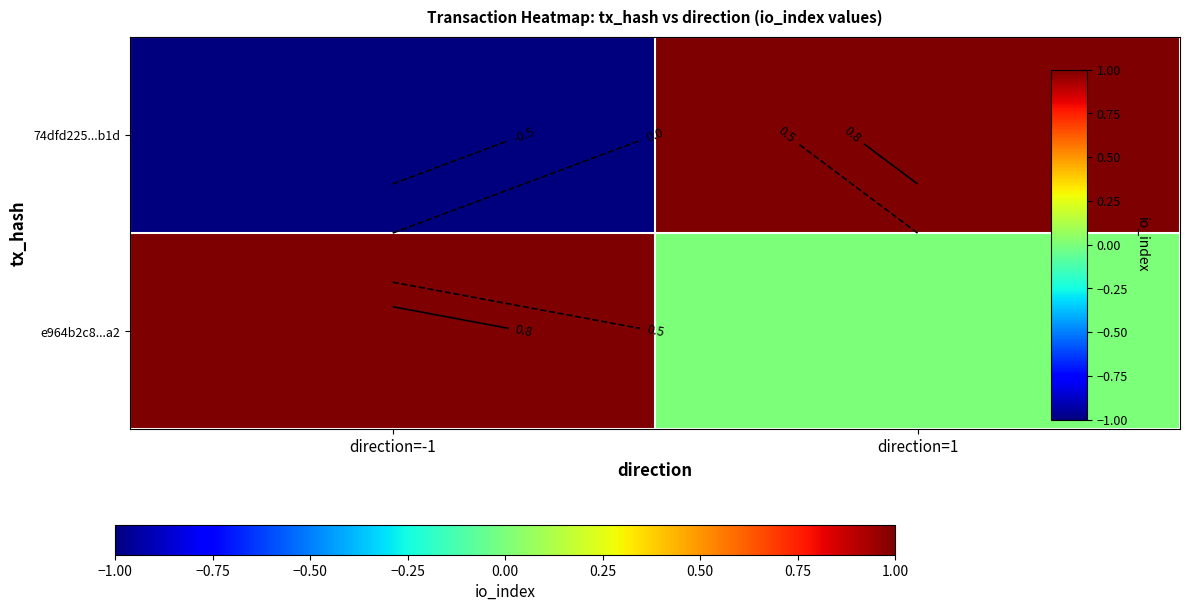

List the labels in order of e964b2c8...a2 value, smallest first.

direction=1, direction=-1